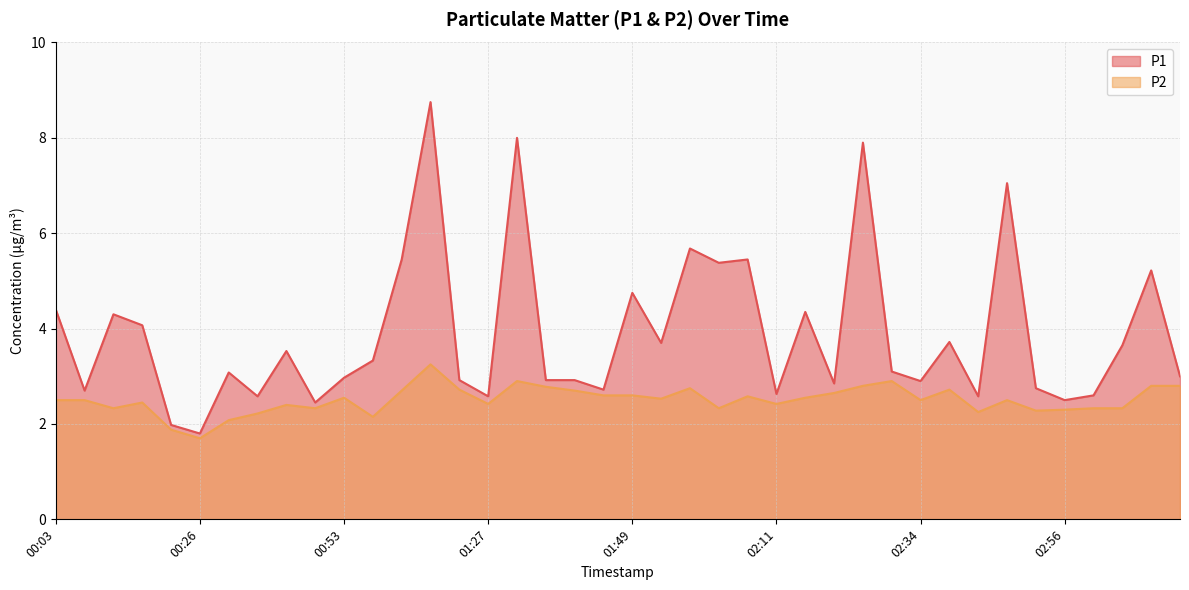

In P2, how many points are lower than both neighbors (excluding endpoints)?

11